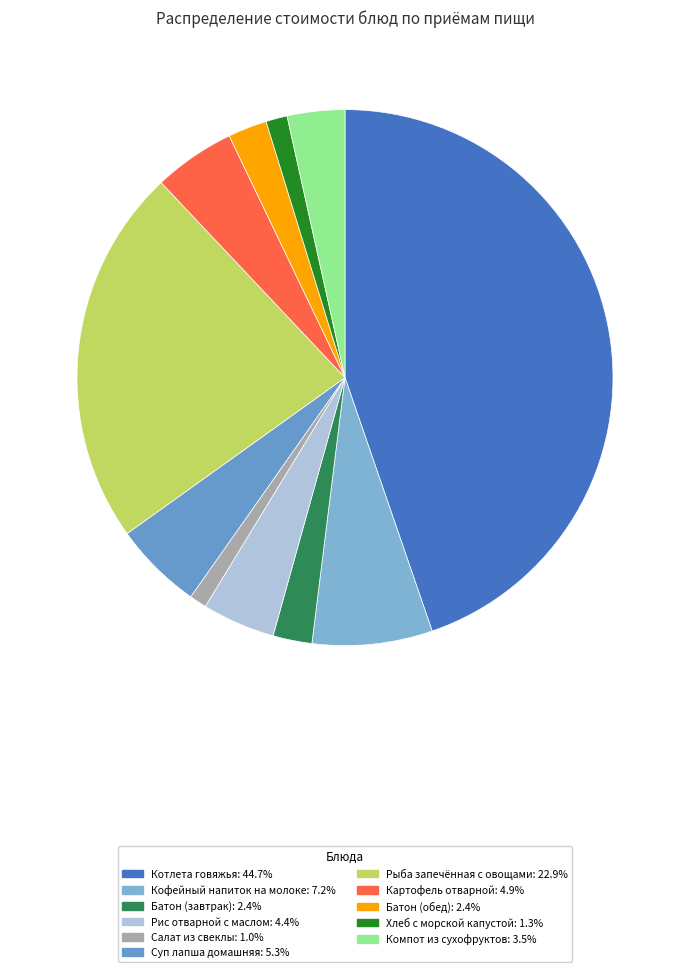

Between Компот из сухофруктов and Рыба запечённая с овощами, which is larger?

Рыба запечённая с овощами